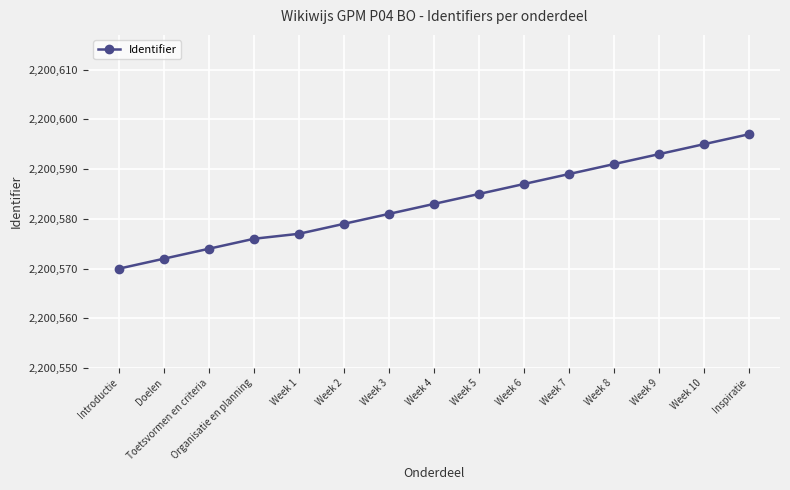

What is the difference between the values at Week 1 and Week 8?

14